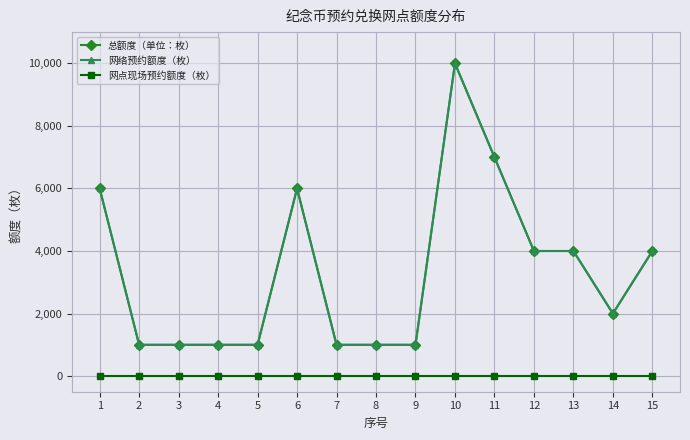

Is this an area chart (filled region under the line)?

No